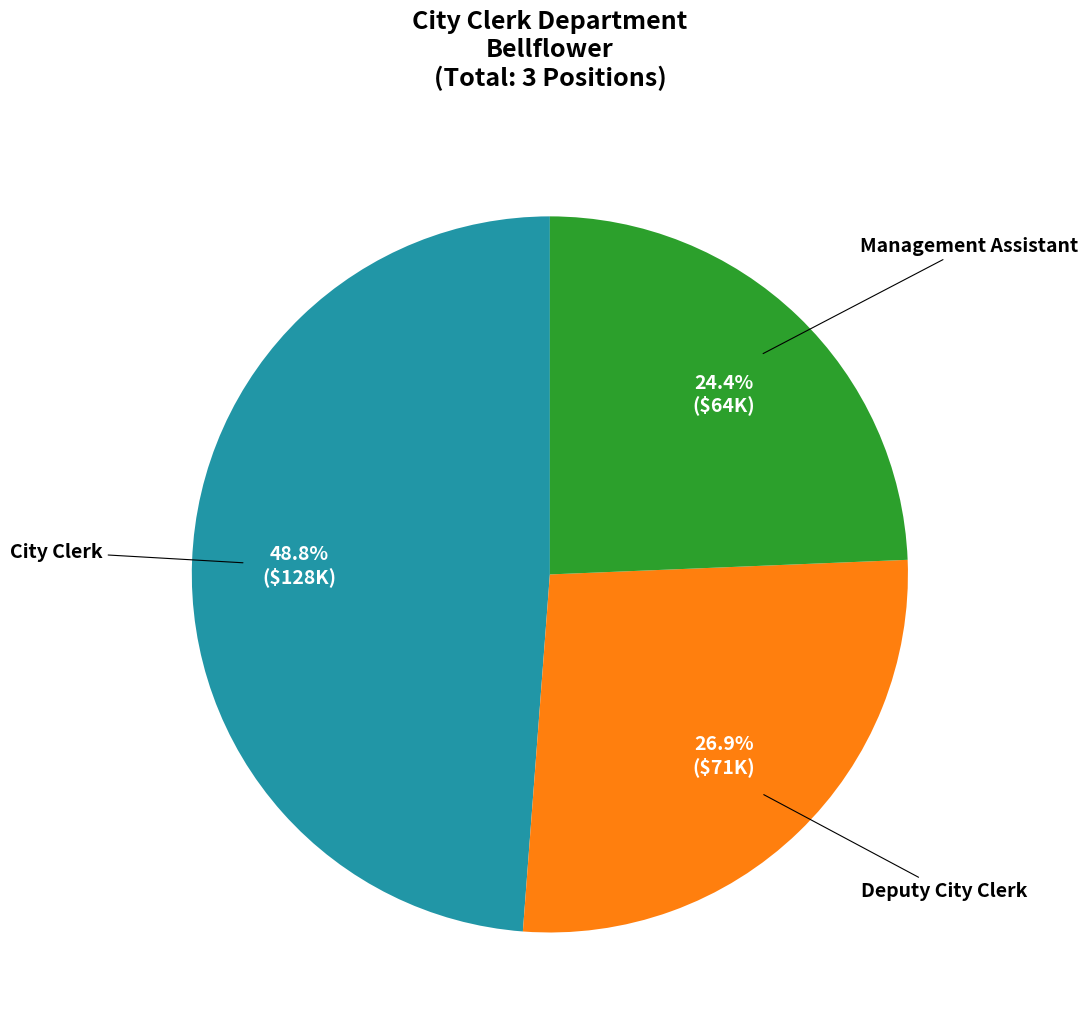

What portion of the pie excludes City Clerk?

51.2%